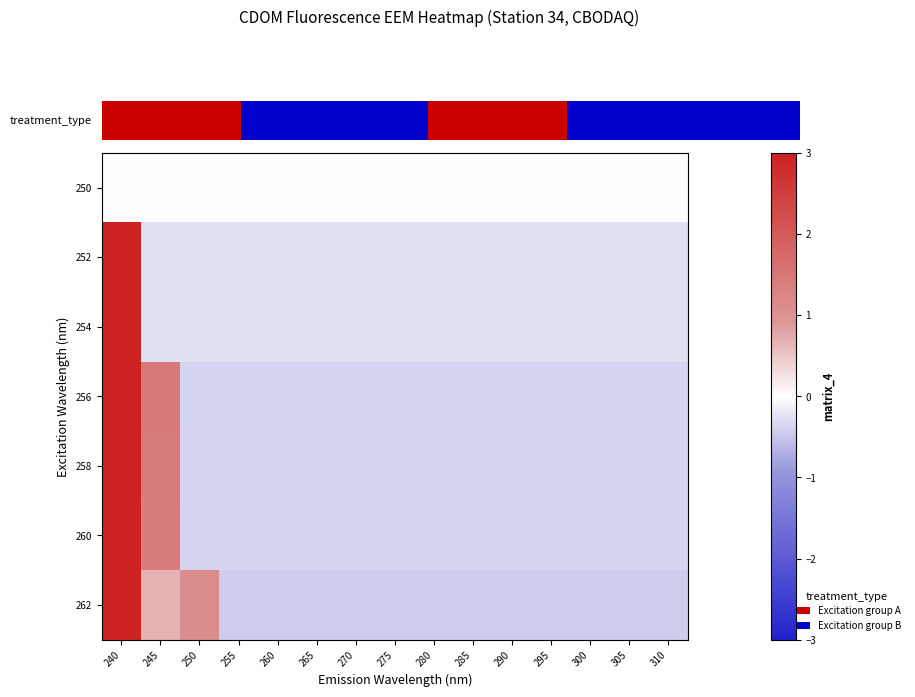

What is the difference between the highest and lowest values at 305?

0.4